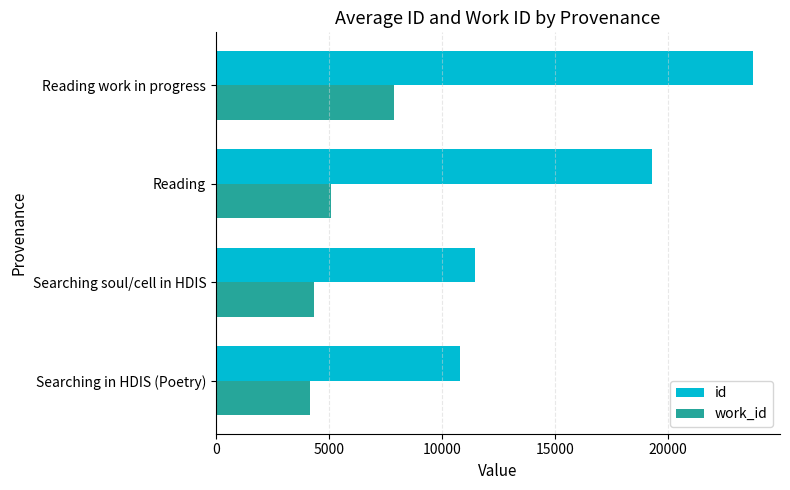

Which series has the largest range (max minus min)?

id